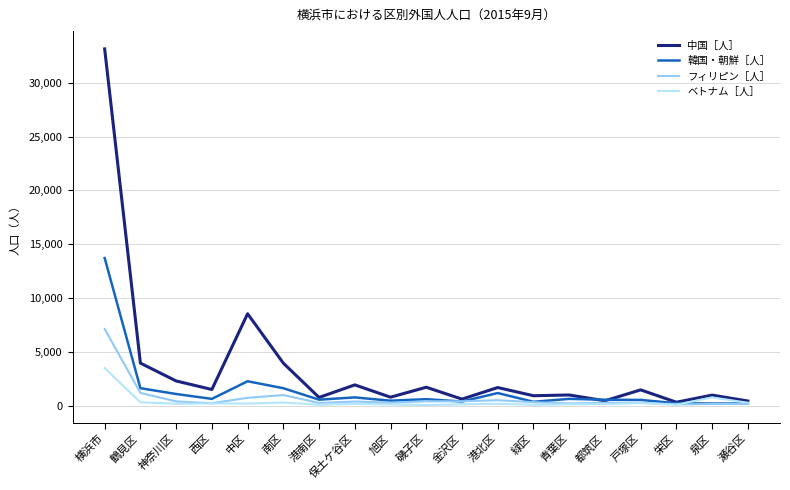

What is the sum of all フィリピン［人］ values?

14244